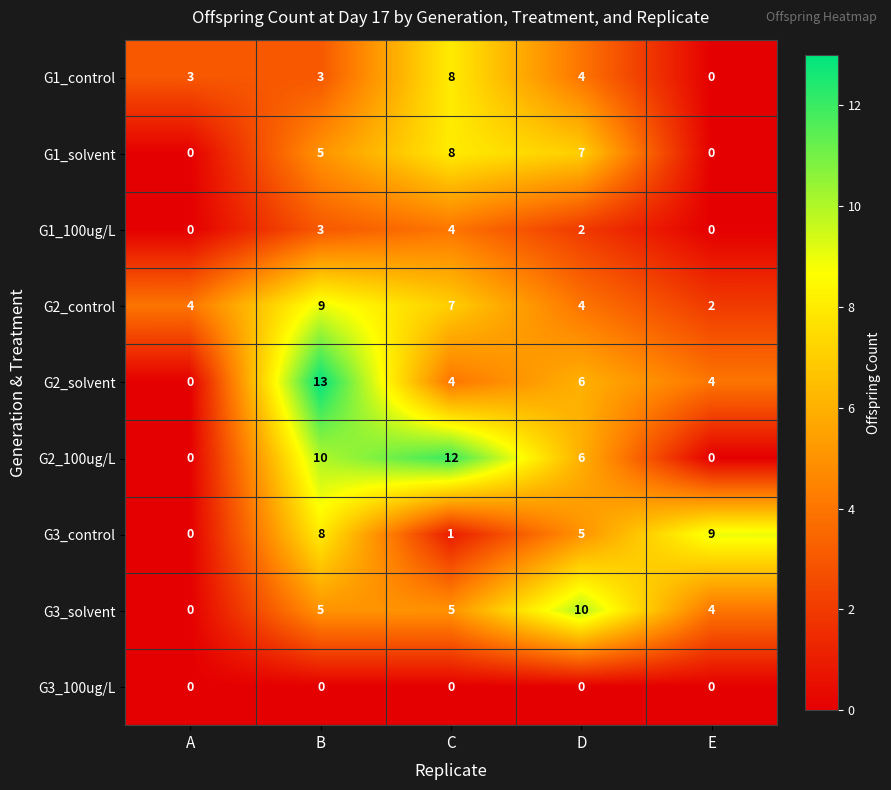

What is the total value across all series at D?

44